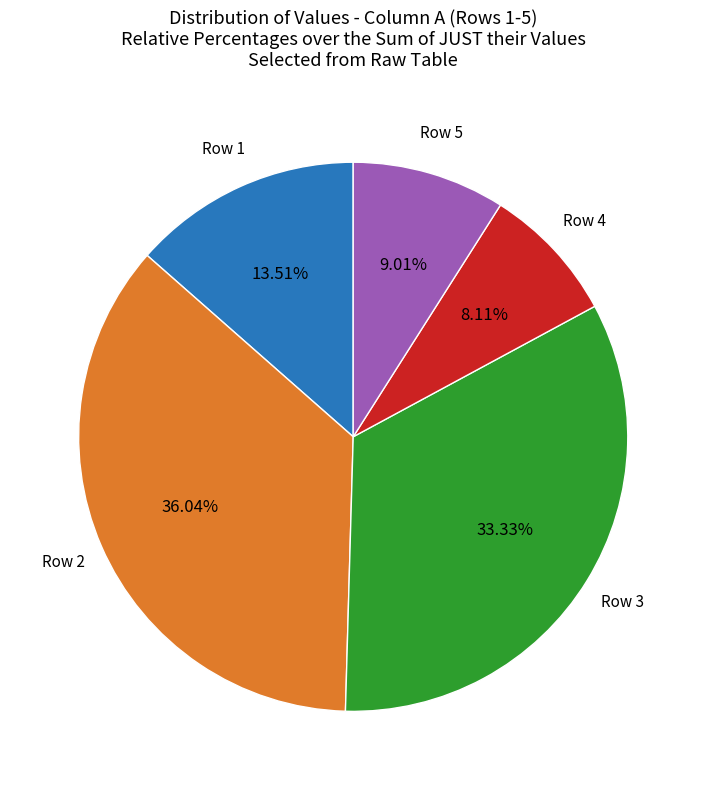

Does any single category account for the majority?

No